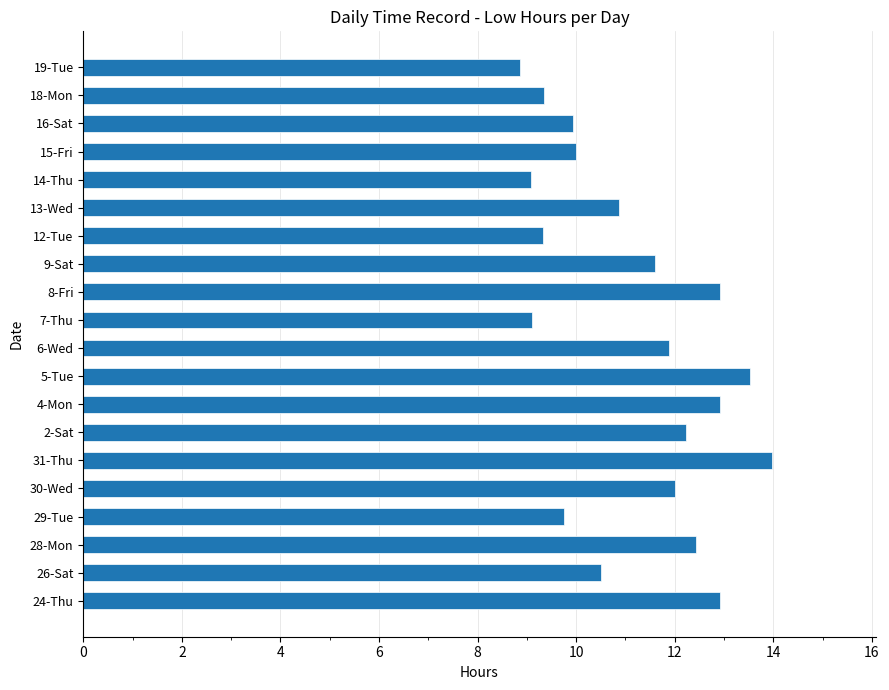

What is the difference between the values at 30-Wed and 16-Sat?

2.1